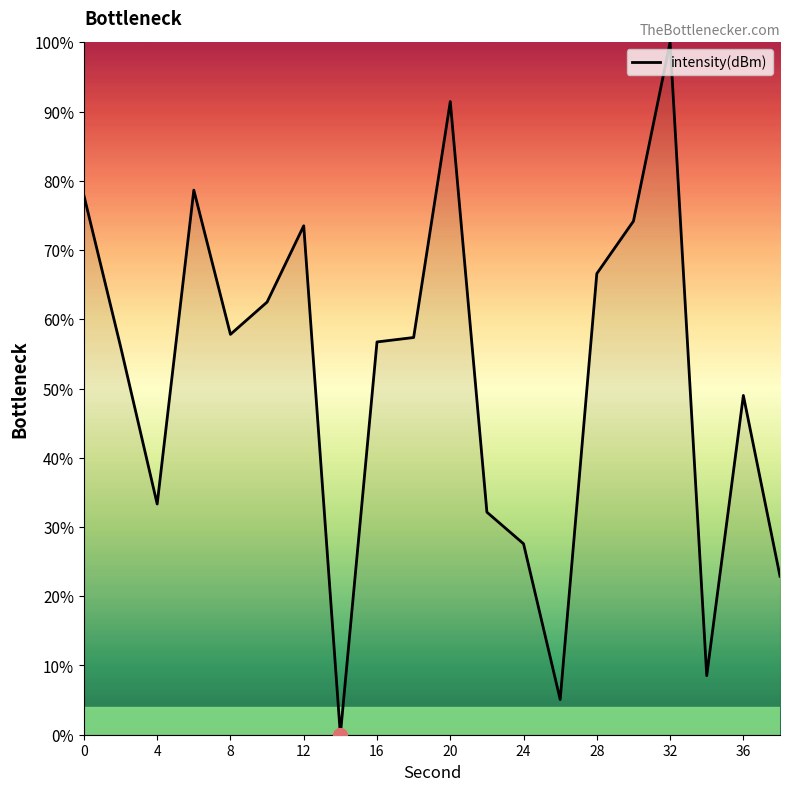

What is the difference between the maximum and minimum values?

100.0